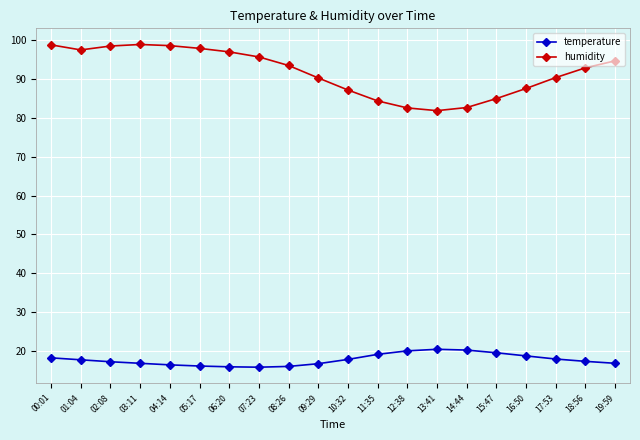

What position from the right is 07:23?

13